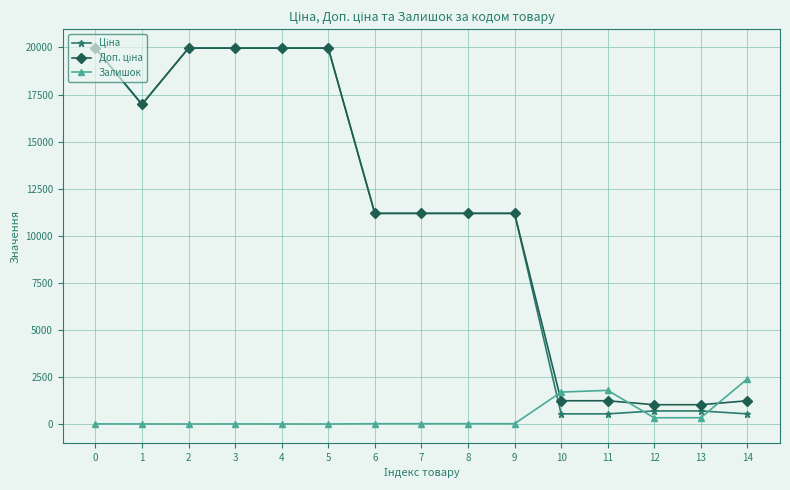

What is the sum of the Залишок values at 7 and 4?

20.0